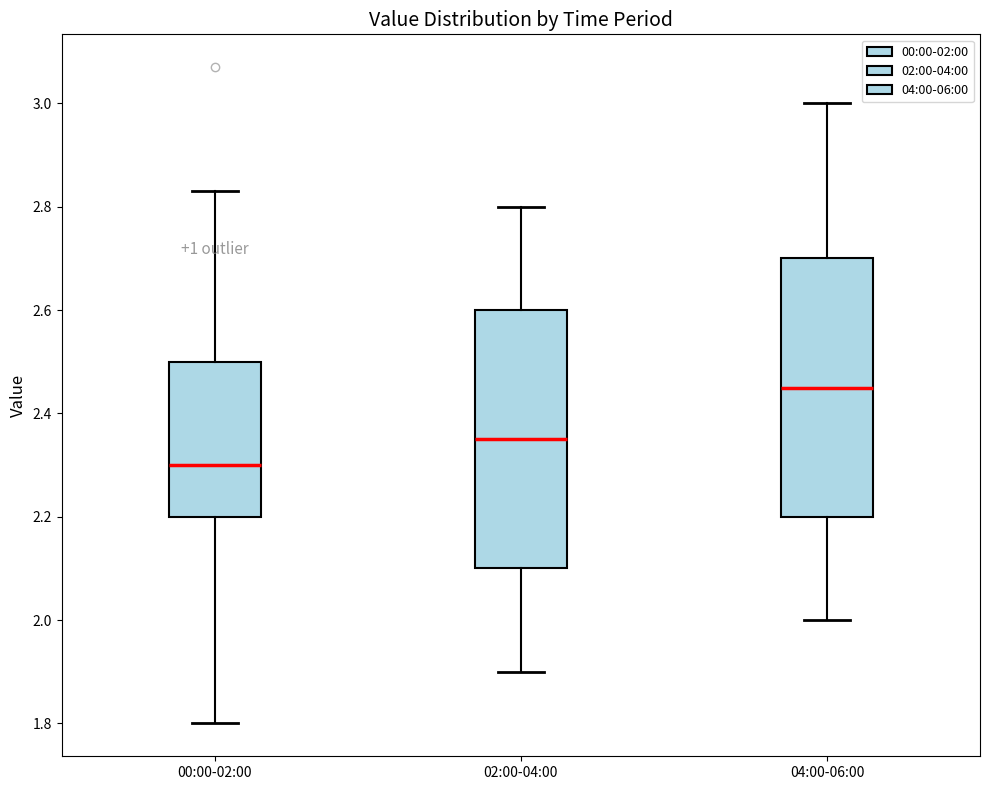

Reading left to right, read every box against the y-axis: the position of its median line, the range the box covers, and the ends of its whiskers. The values are not printed on the chart, so give them approximately, as read against the axis.

00:00-02:00: median 2.30, box 2.20 to 2.50, whiskers 1.80 to 2.84
02:00-04:00: median 2.36, box 2.10 to 2.60, whiskers 1.90 to 2.80
04:00-06:00: median 2.46, box 2.20 to 2.70, whiskers 2.00 to 3.00